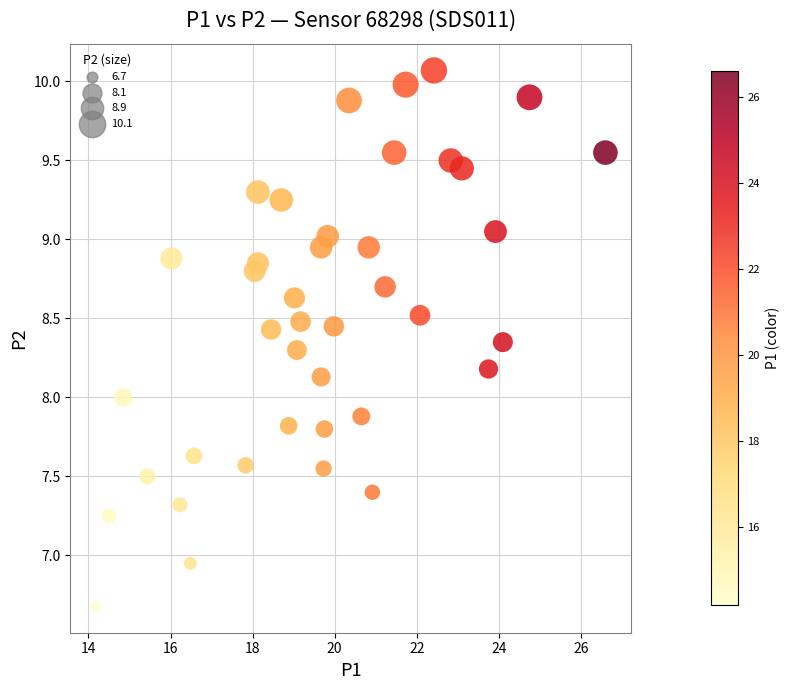

What is the range of Y values (max minus min)?

3.4